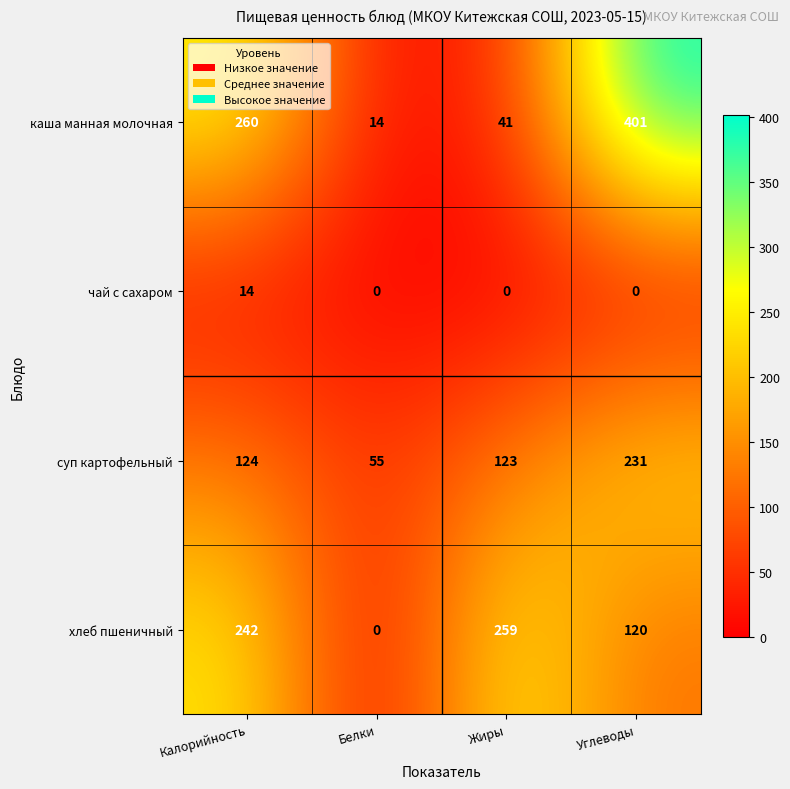

Which label corresponds to the largest value in the chart?

Углеводы